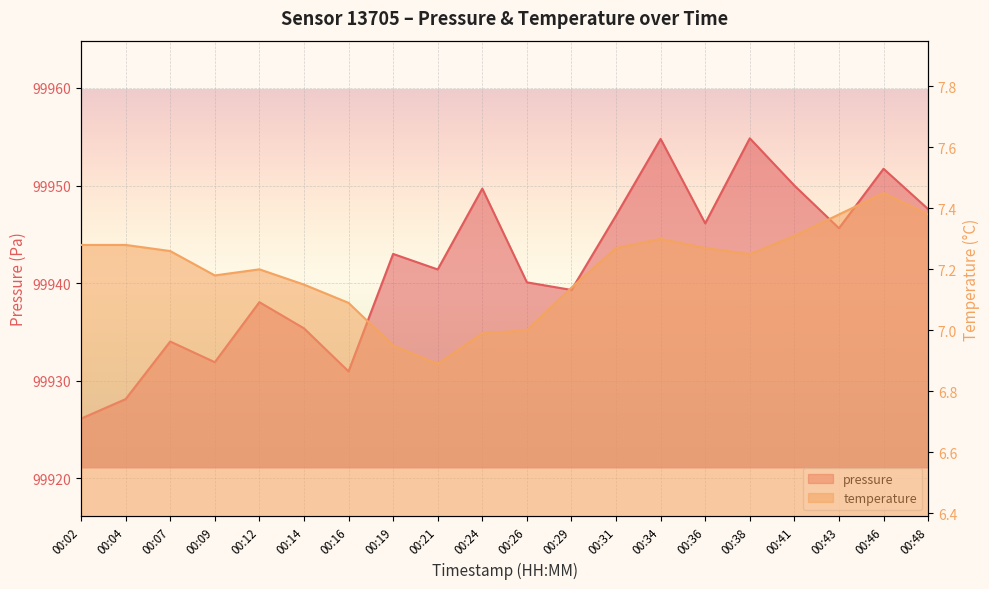

Reading right to left, list all the values displayed in this chart.

pressure: 00:48=99947.6	00:46=99951.7	00:43=99945.6	00:41=99950.0	00:38=99954.8	00:36=99946.1	00:34=99954.8	00:31=99946.9	00:29=99939.3	00:26=99940.1	00:24=99949.7	00:21=99941.4	00:19=99943.0	00:16=99931.0	00:14=99935.4	00:12=99938.1	00:09=99931.9	00:07=99934.0	00:04=99928.1	00:02=99926.1
temperature: 00:48=7.4	00:46=7.5	00:43=7.4	00:41=7.3	00:38=7.2	00:36=7.3	00:34=7.3	00:31=7.3	00:29=7.1	00:26=7.0	00:24=7.0	00:21=6.9	00:19=7.0	00:16=7.1	00:14=7.2	00:12=7.2	00:09=7.2	00:07=7.3	00:04=7.3	00:02=7.3